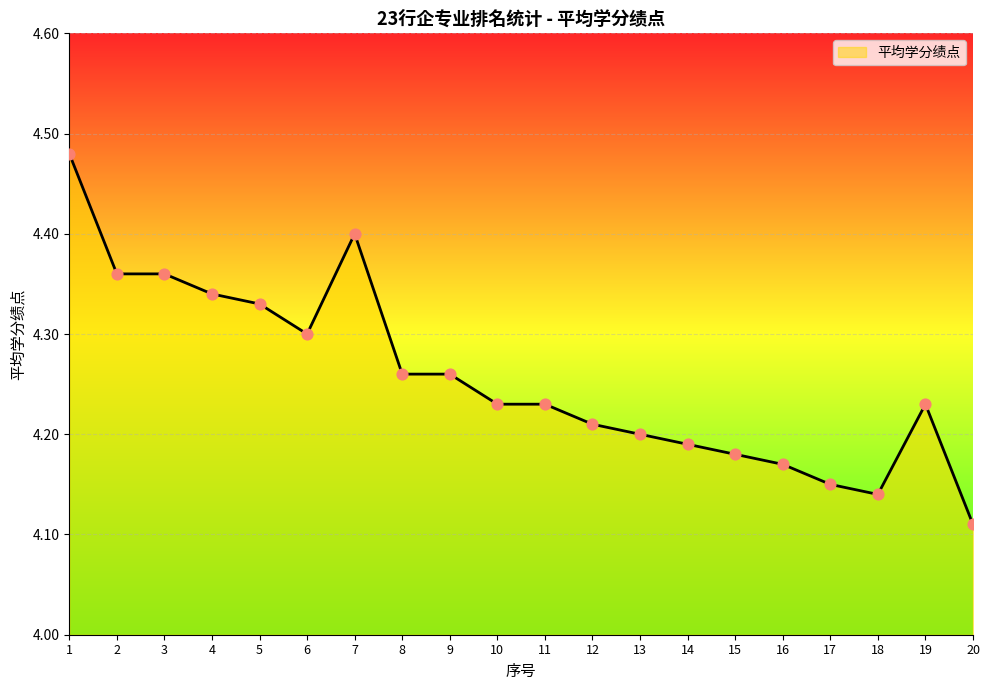

Which has a higher value, 12 or 11?

11